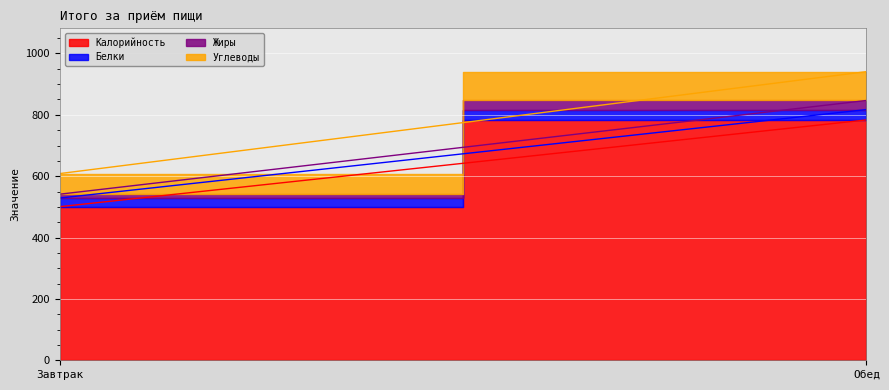

Reading right to left, transcribe all the data shown in this chart.

Калорийность: 783.4	500.7
Белки: 33.7	28.2
Жиры: 29.7	12.5
Углеводы: 94.0	67.2